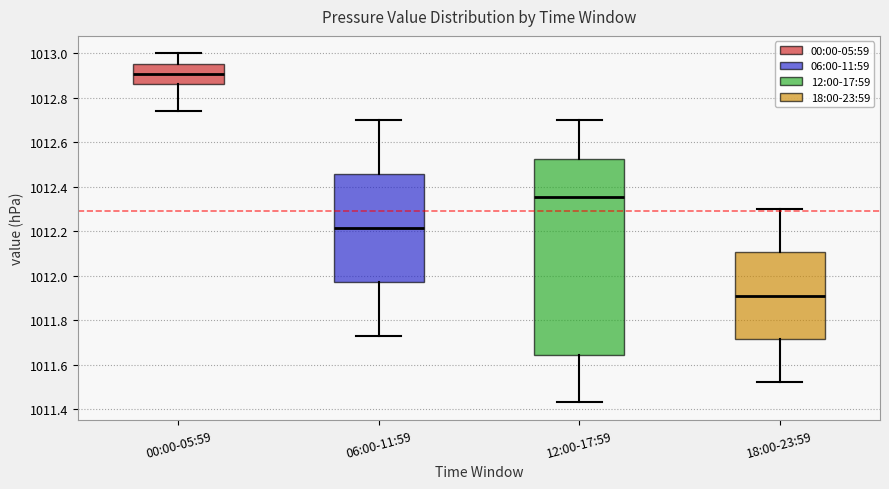

Which box has the highest median line?

00:00-05:59